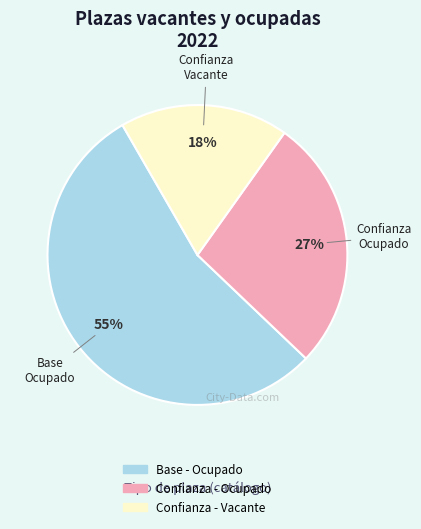

To the nearest percent, what is the average slice percentage?

33%